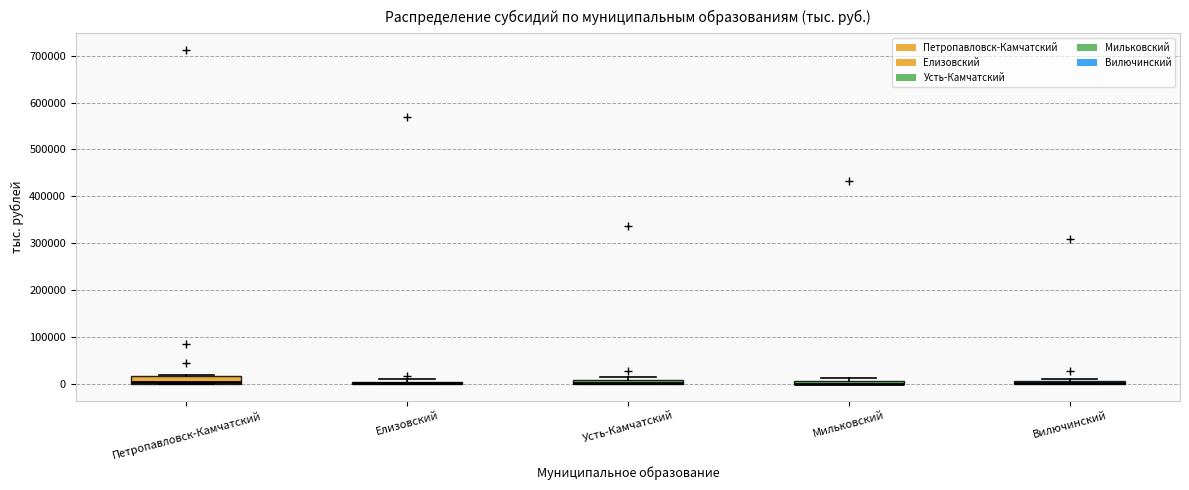

Where is the lower edge of the box for Мильковский on the y-axis? The values are not printed on the chart, so give them approximately, as read against the axis.

0